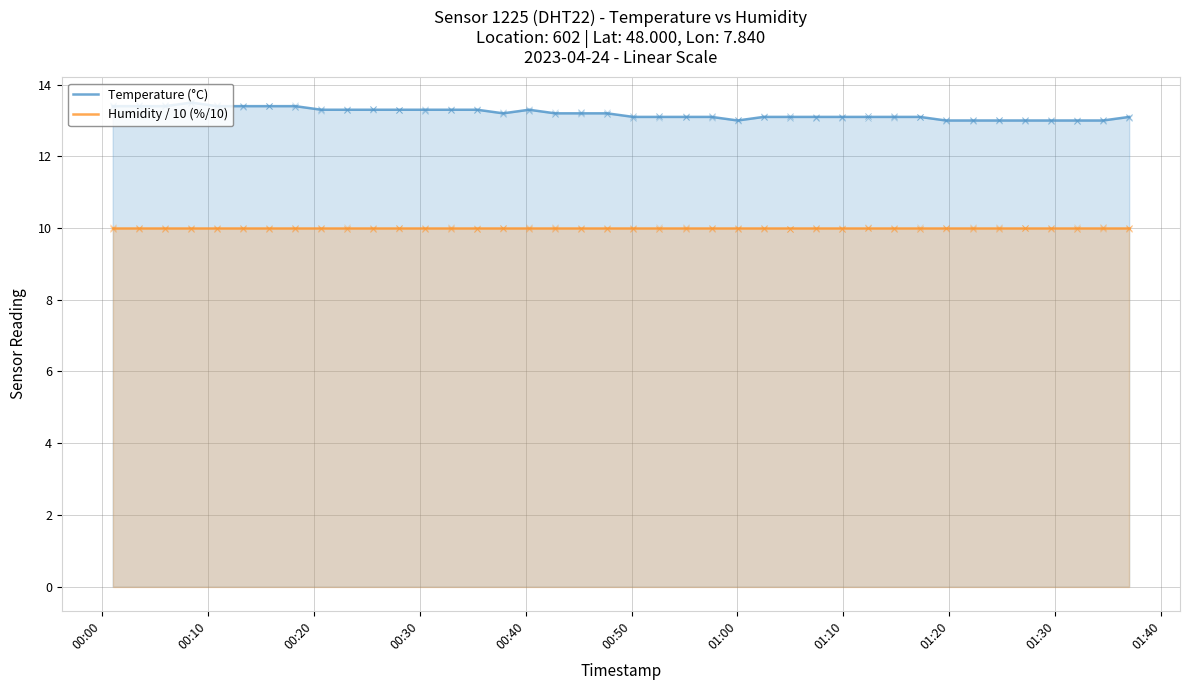

Which series has the largest range (max minus min)?

Temperature (°C)